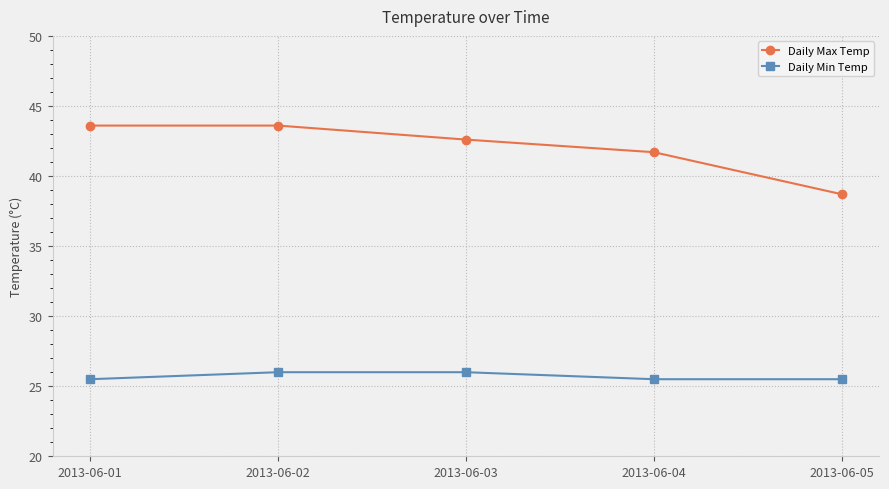

At how many categories does at least one series exceed 36?

5